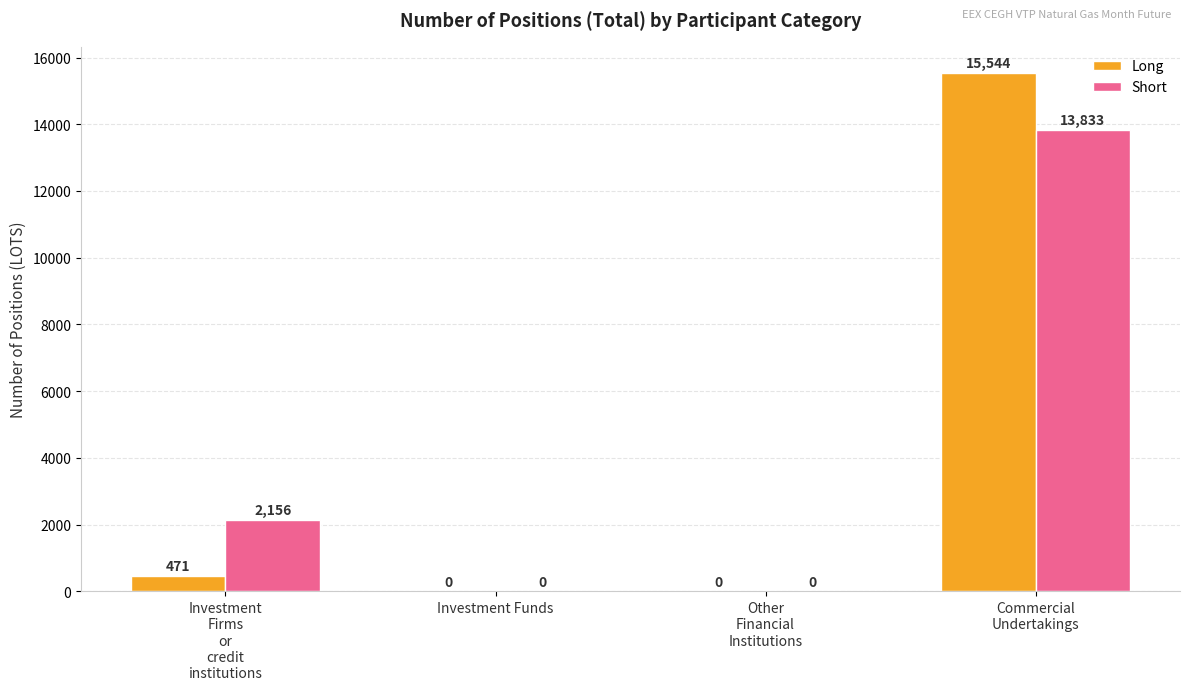

Between Investment
Firms
or
credit
institutions and Commercial
Undertakings, which series saw the biggest shift?

Long